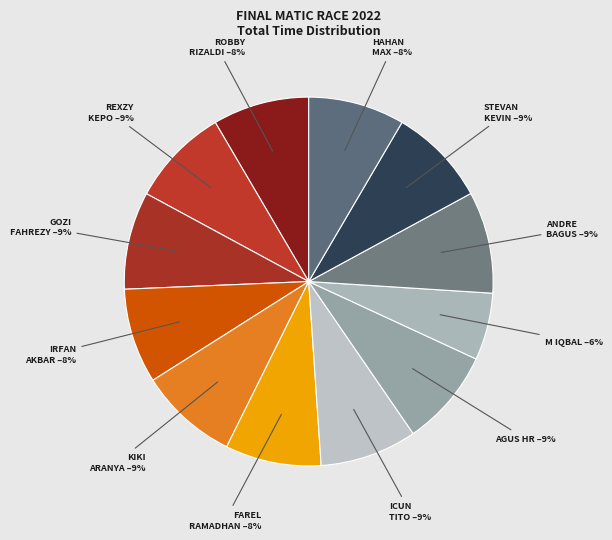

Is the sum of HAHAN MAX and GOZI FAHREZY greater than half?

No